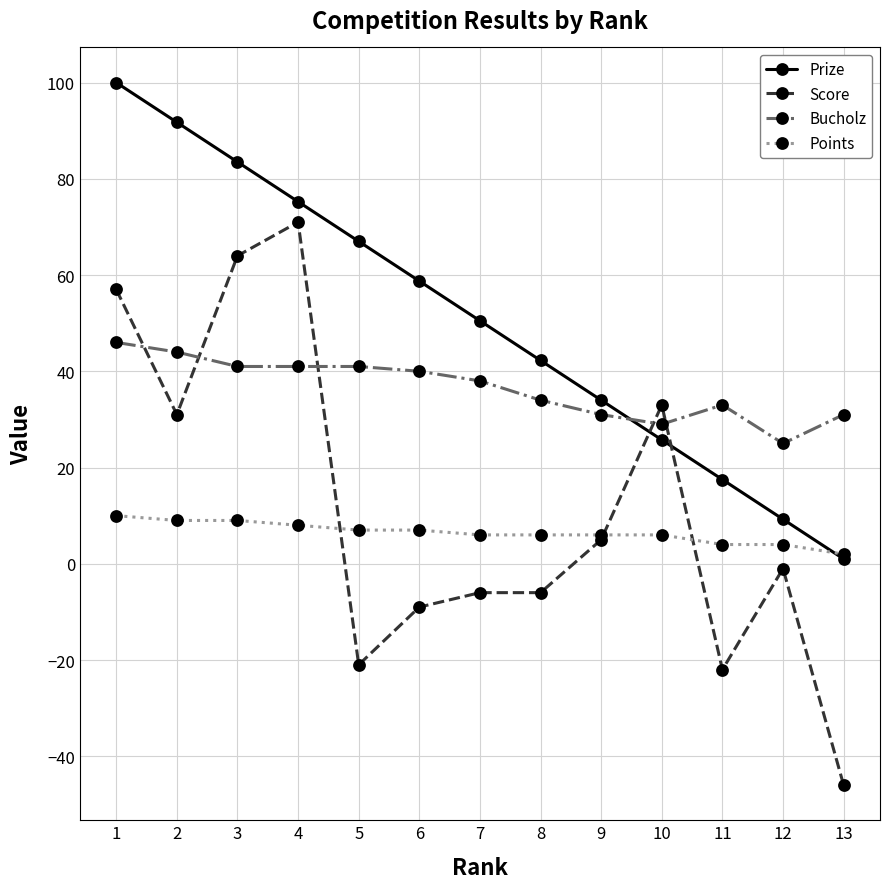

Which category has the lowest value across all series?

13